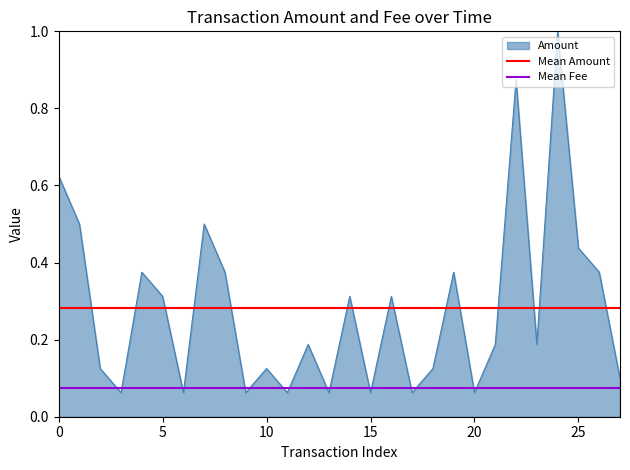

Does the chart have visible grid lines?

No